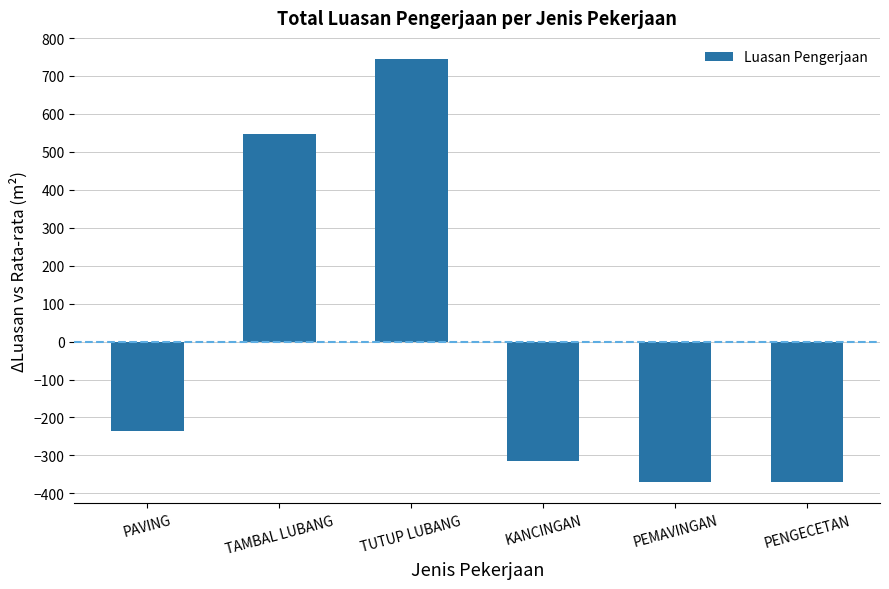

Is it true that the value at PENGECETAN is -541.3?

False